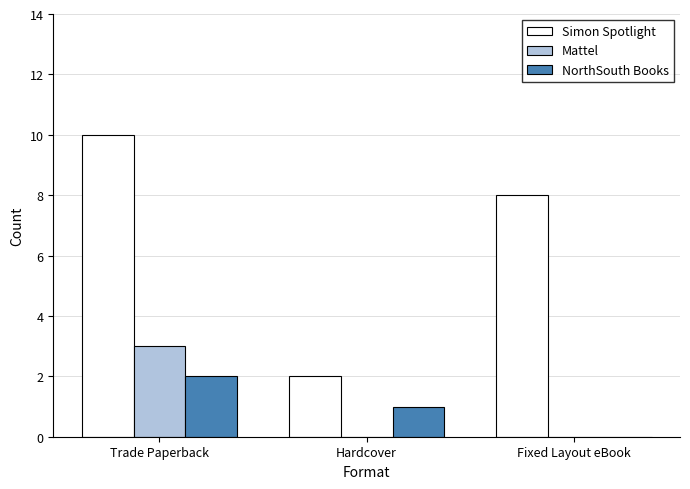

At which category is the sum across all series the highest?

Trade Paperback